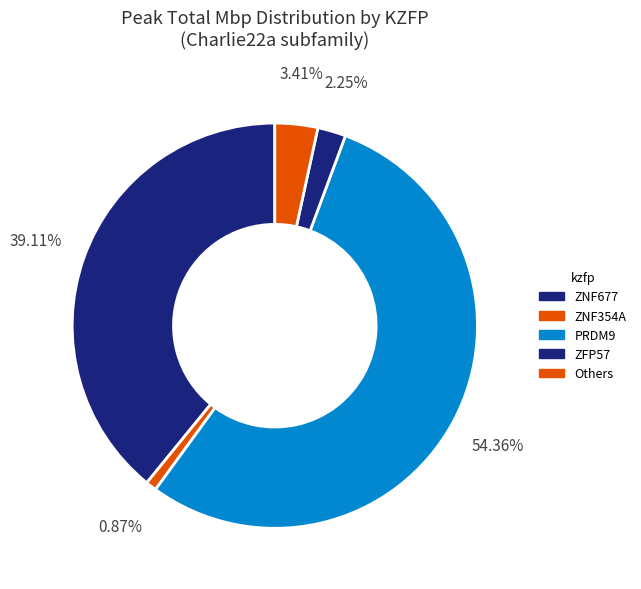

Does any single category account for the majority?

Yes